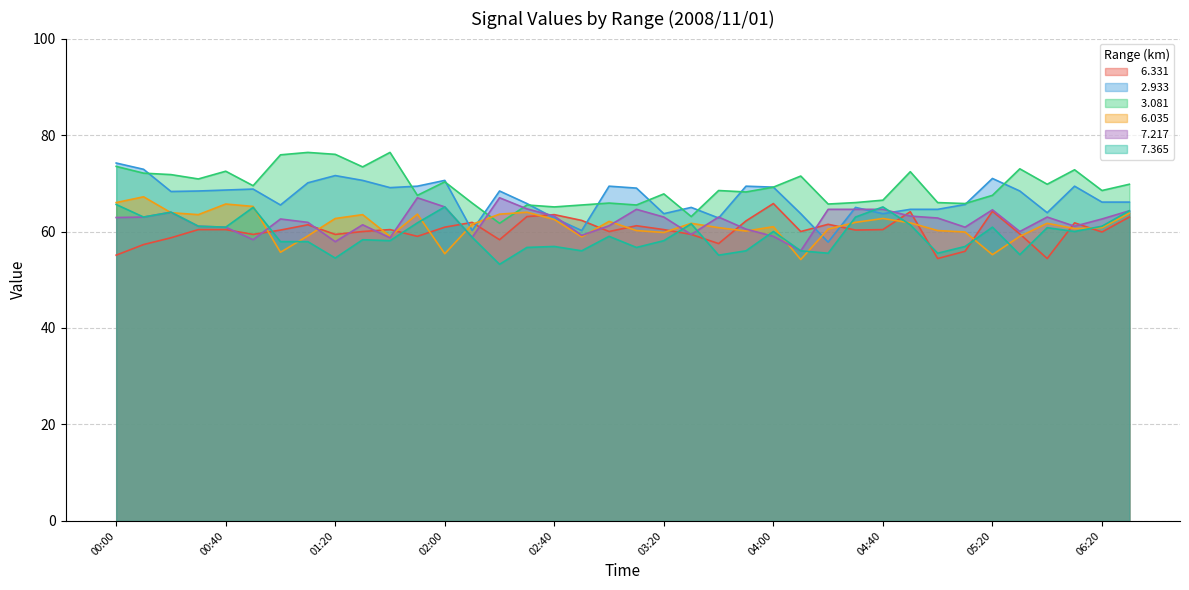

What is the lowest value of the   6.331 series?

54.4